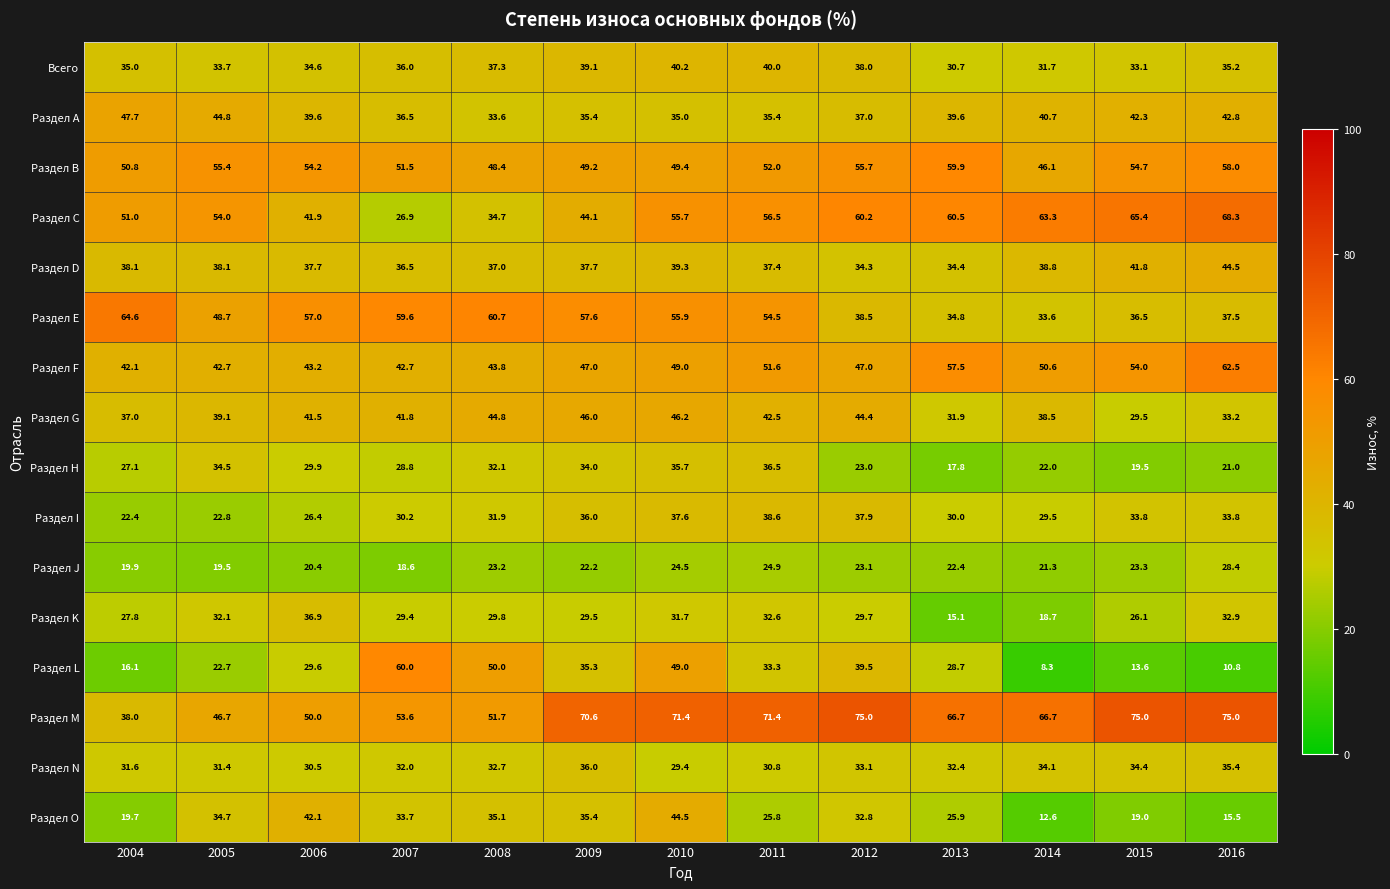

How many values in the Раздел I series exceed 31?

7